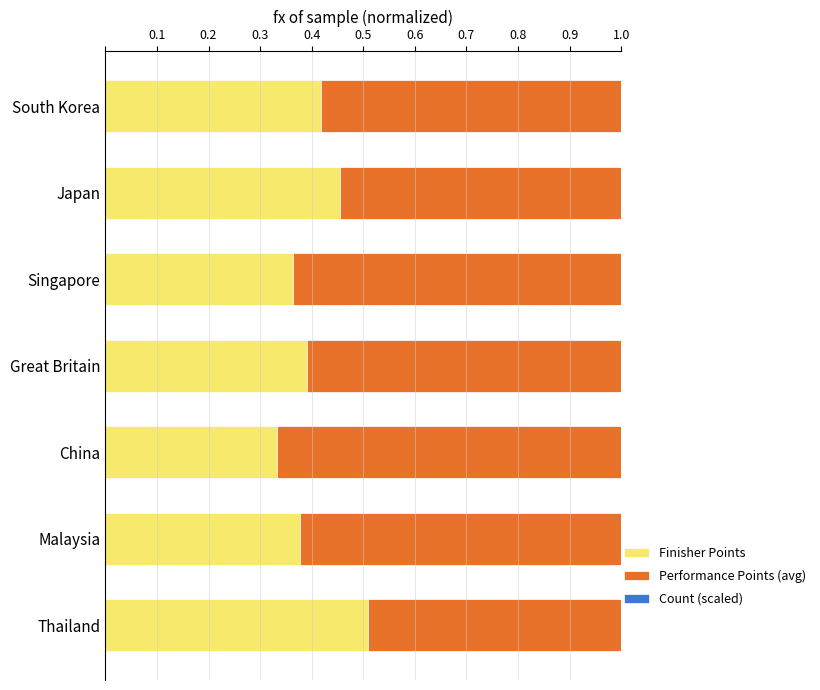

What is the total value across all series at Japan?

1.0